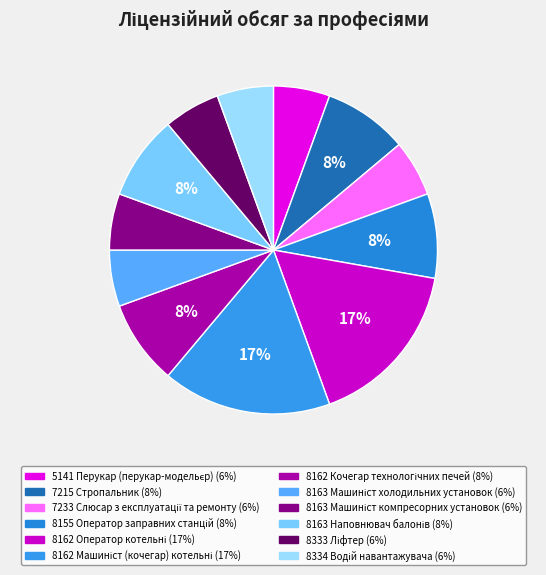

What is the ratio of the value at 8333 Ліфтер to the value at 8163 Машиніст компресорних установок?

1.0